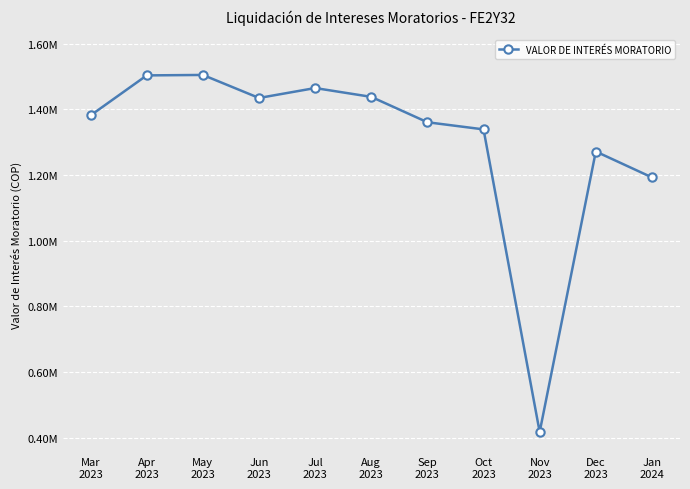

What is the difference between the maximum and minimum values?

1087420.2